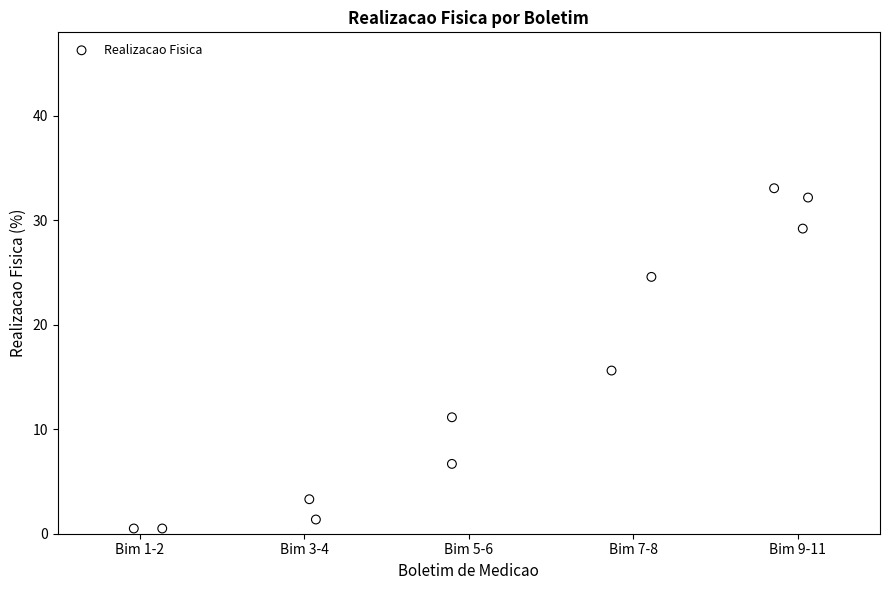

What is the average X value?

2.2